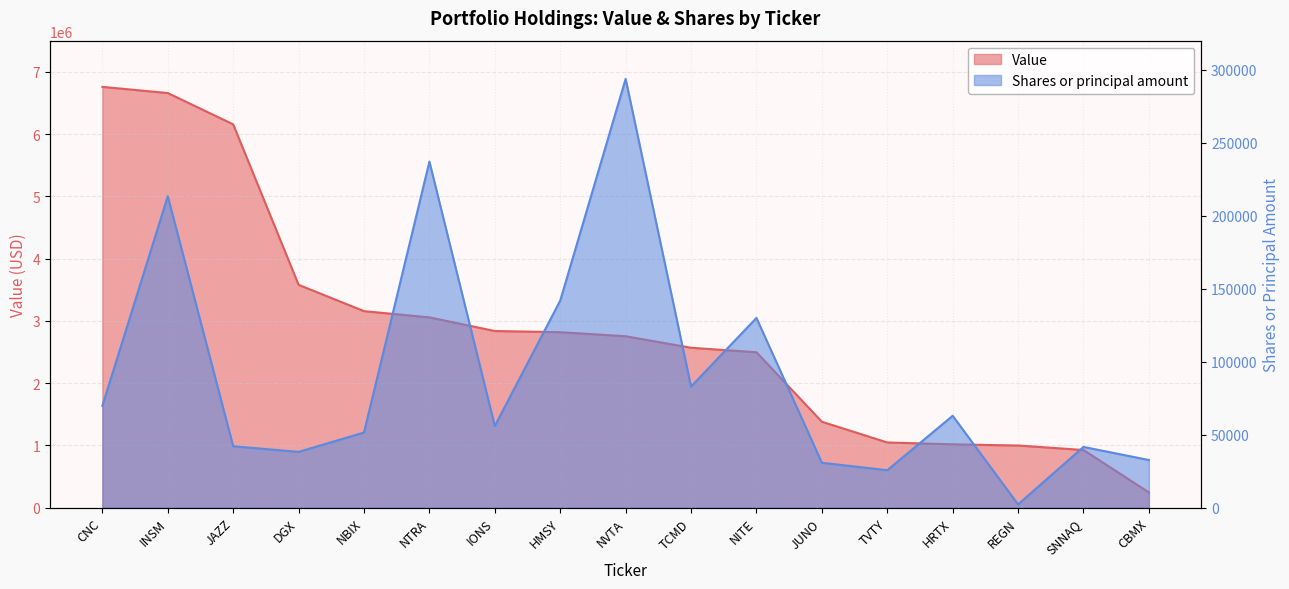

Where is the first local maximum for Shares or principal amount?

INSM